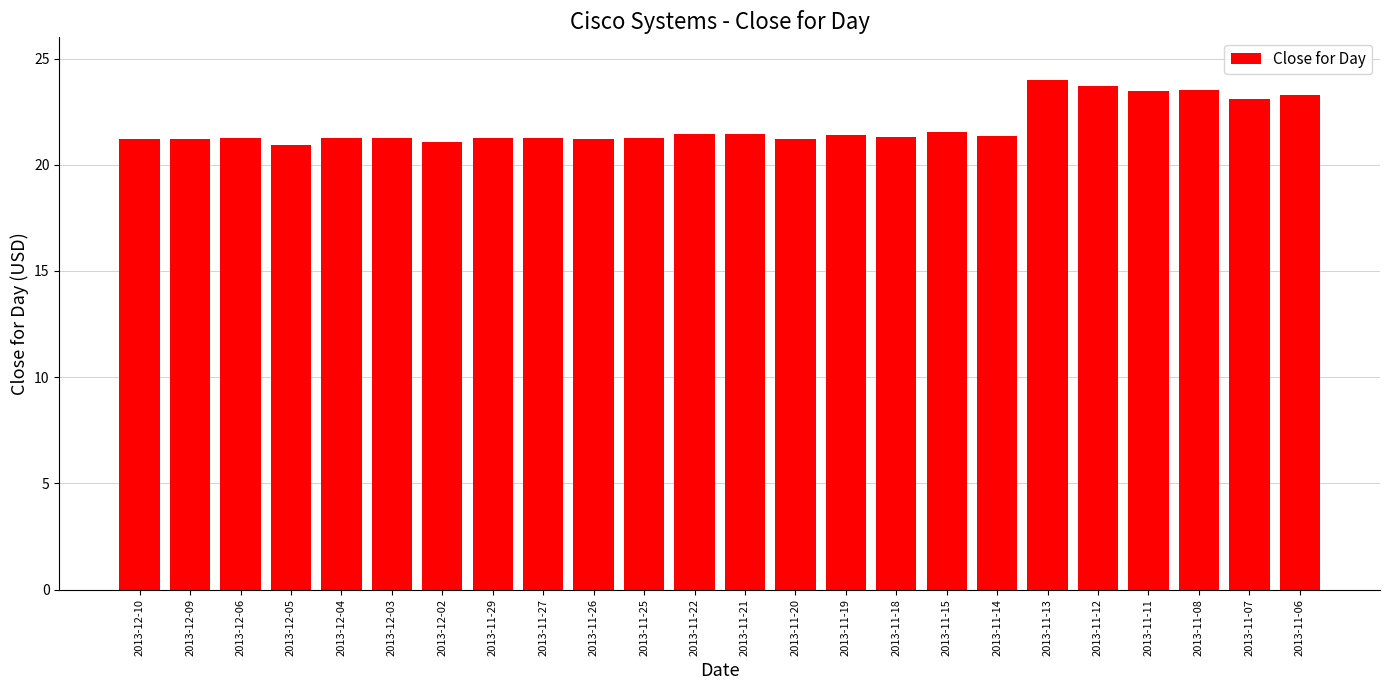

What is the maximum value shown in the chart?

24.0